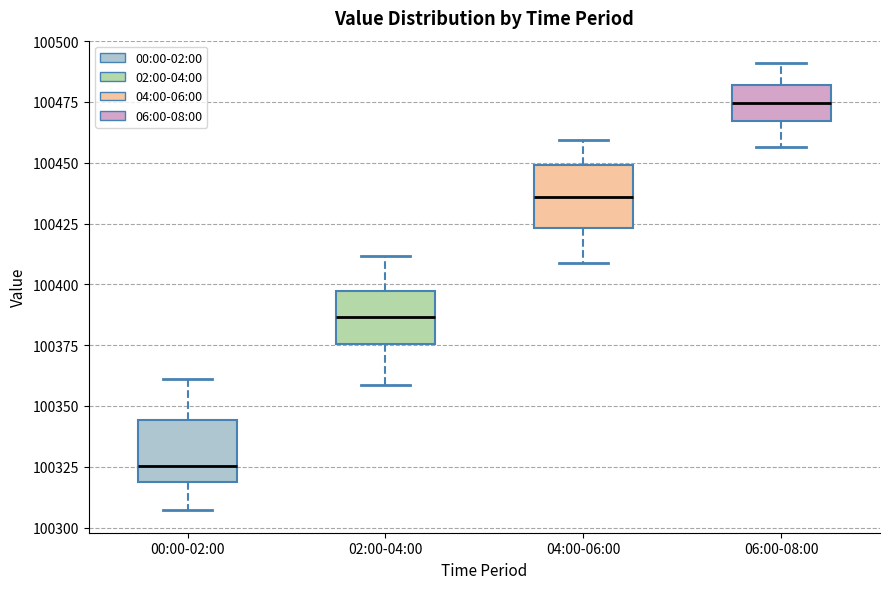

Where is the upper edge of the box for 06:00-08:00 on the y-axis? The values are not printed on the chart, so give them approximately, as read against the axis.

100480